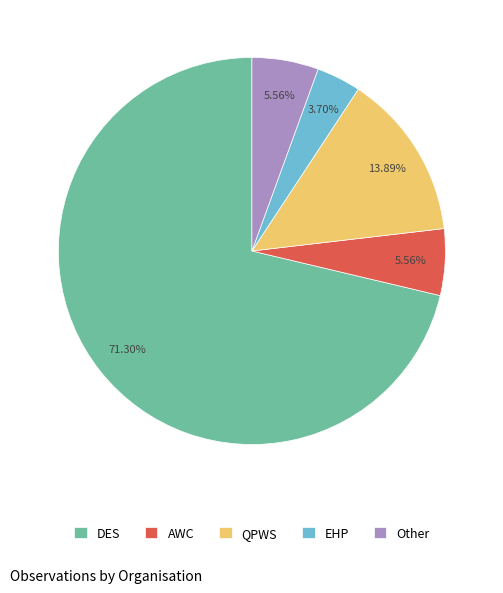

Is there a majority slice in this chart?

Yes